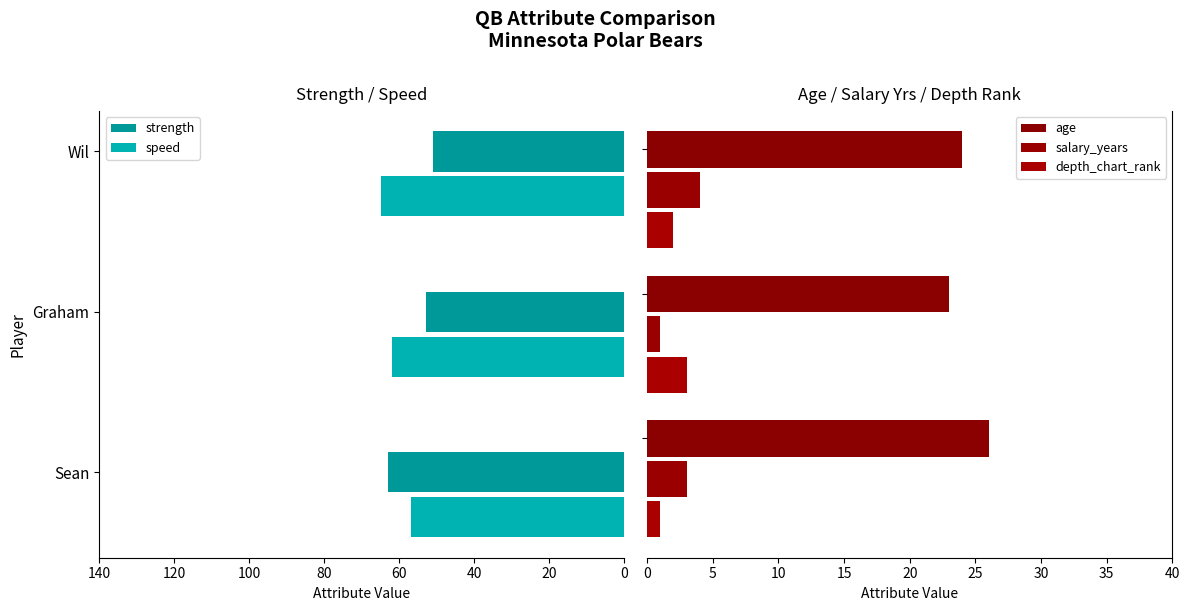

What are all the series names shown in the legend?

strength, speed, age, salary_years, depth_chart_rank